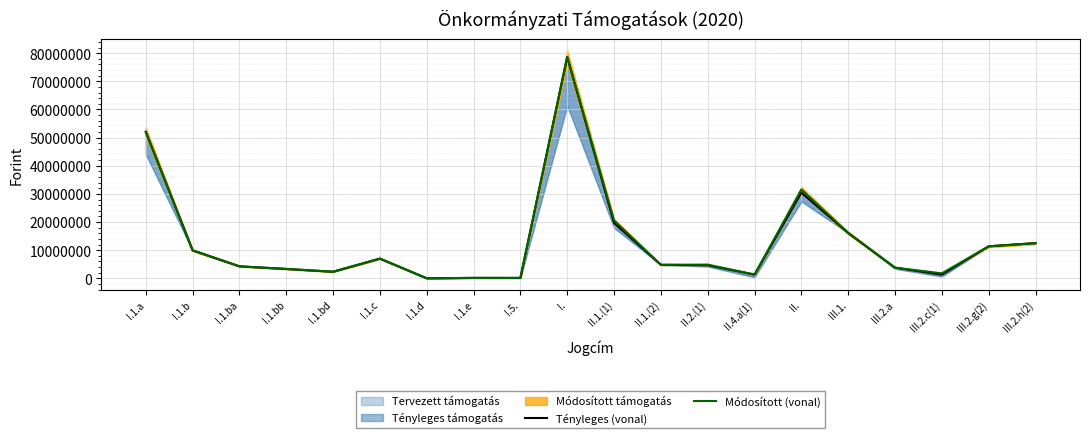

Rank the categories by Tényleges (vonal) value from highest to lowest.

I., I.1.a, II., II.1.(1), III.1., III.2.h(2), III.2.g(2), I.1.b, I.1.c, II.1.(2), II.2.(1), I.1.ba, III.2.a, I.1.bb, I.1.bd, II.4.a(1), III.2.c(1), I.1.e, I.5., I.1.d